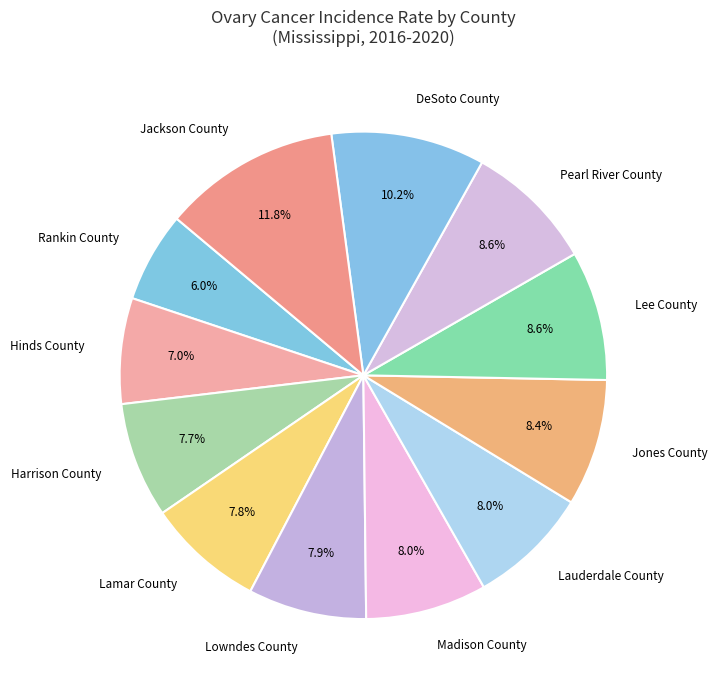

Between Harrison County and DeSoto County, which is larger?

DeSoto County